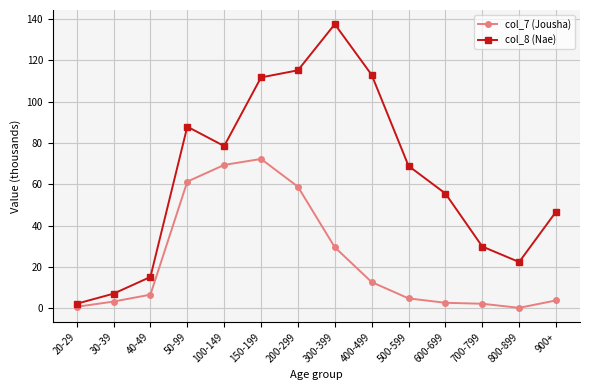

At which label is col_7 (Jousha) closest to 36?

300-399